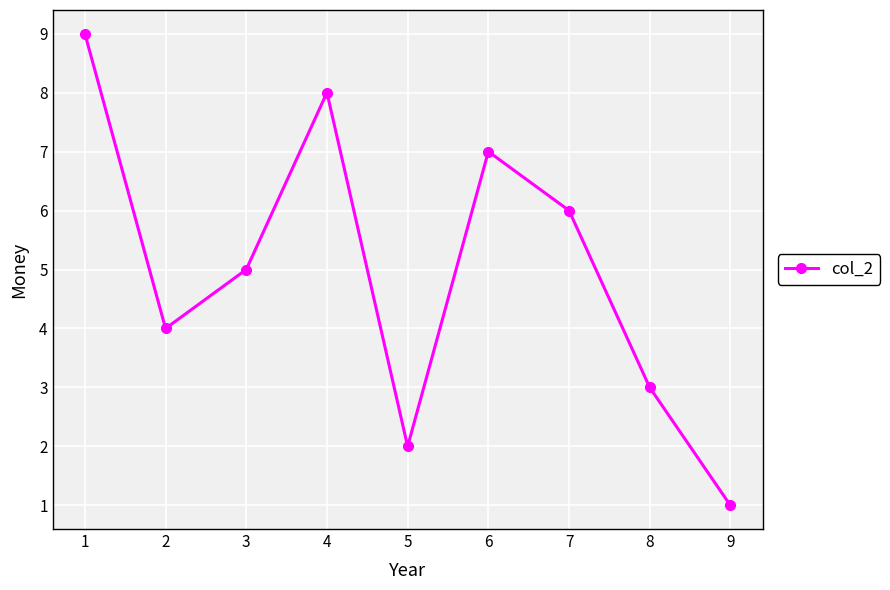

At which label does the data first exceed 5?

1